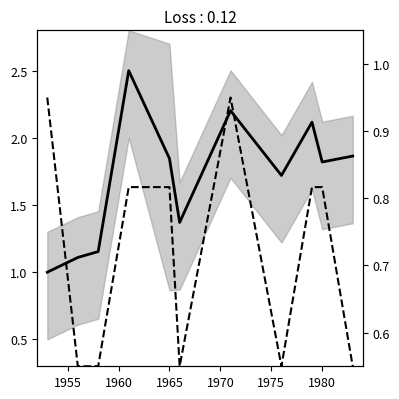

What is the minimum value for id mean?

1.0